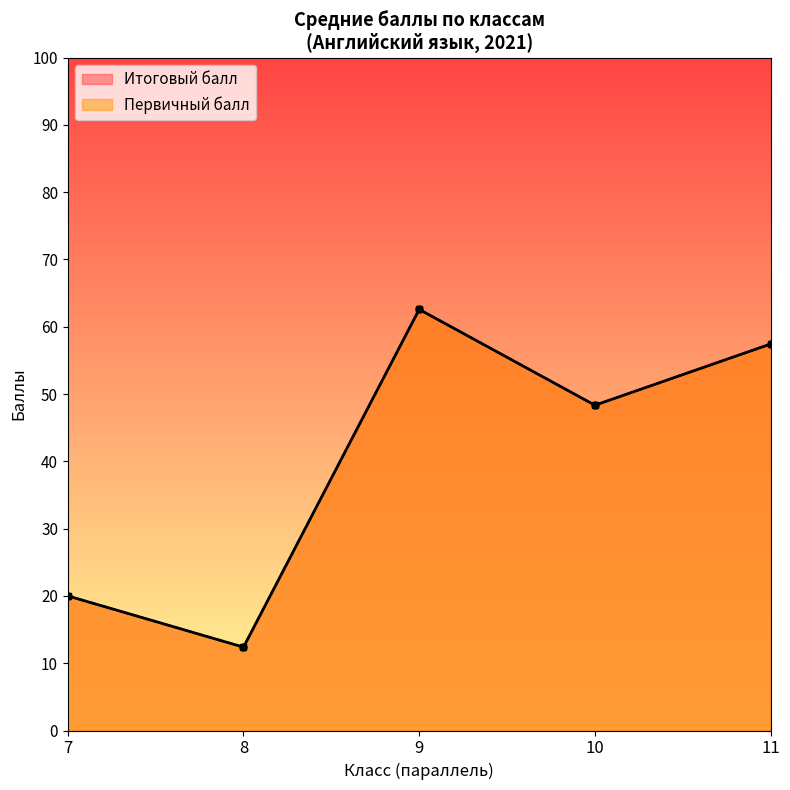

Count the number of data series in this chart.

2